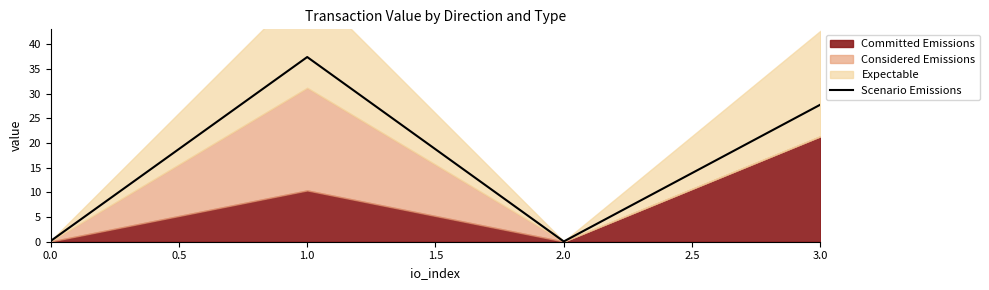

In Scenario Emissions, how many points are higher than both neighbors (excluding endpoints)?

1